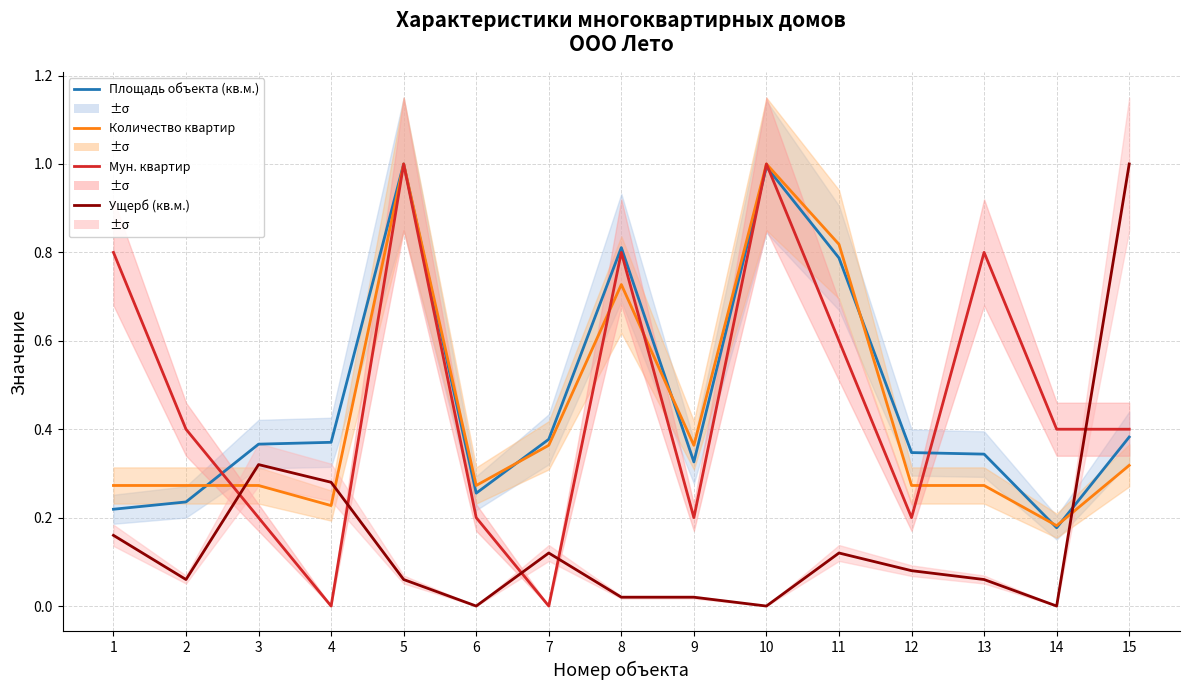

Which series changed the most between 1 and 11?

Площадь объекта (кв.м.)